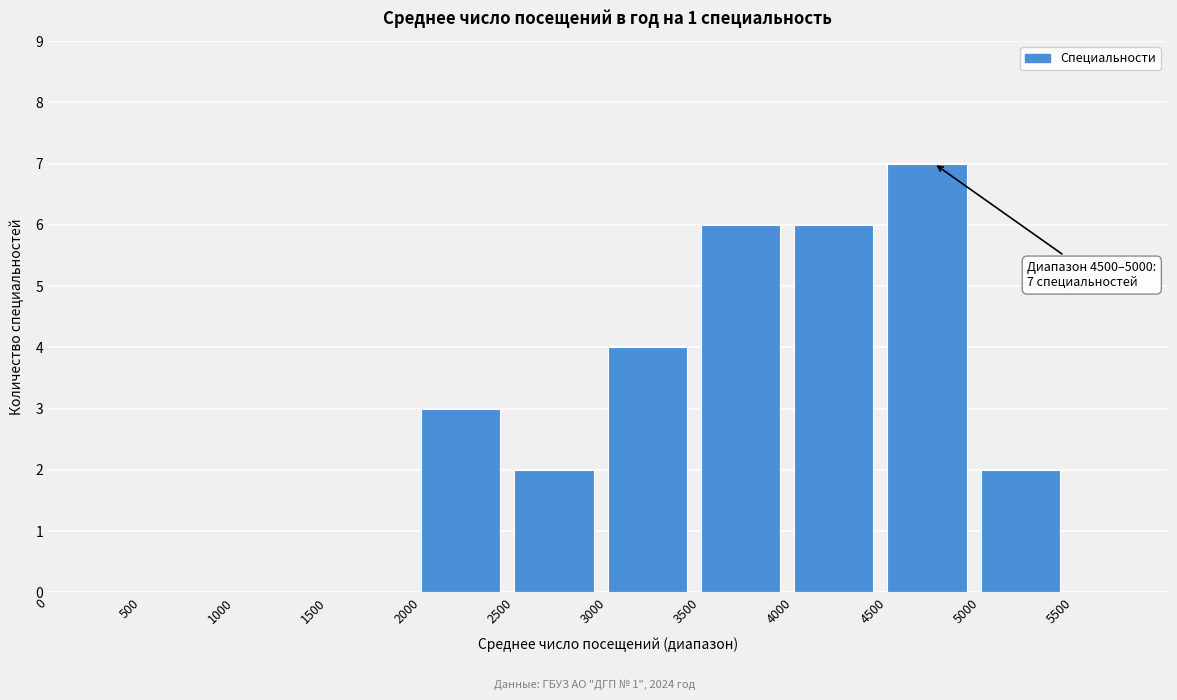

Over which range of the x-axis is the bar tallest?

4500 to 5000